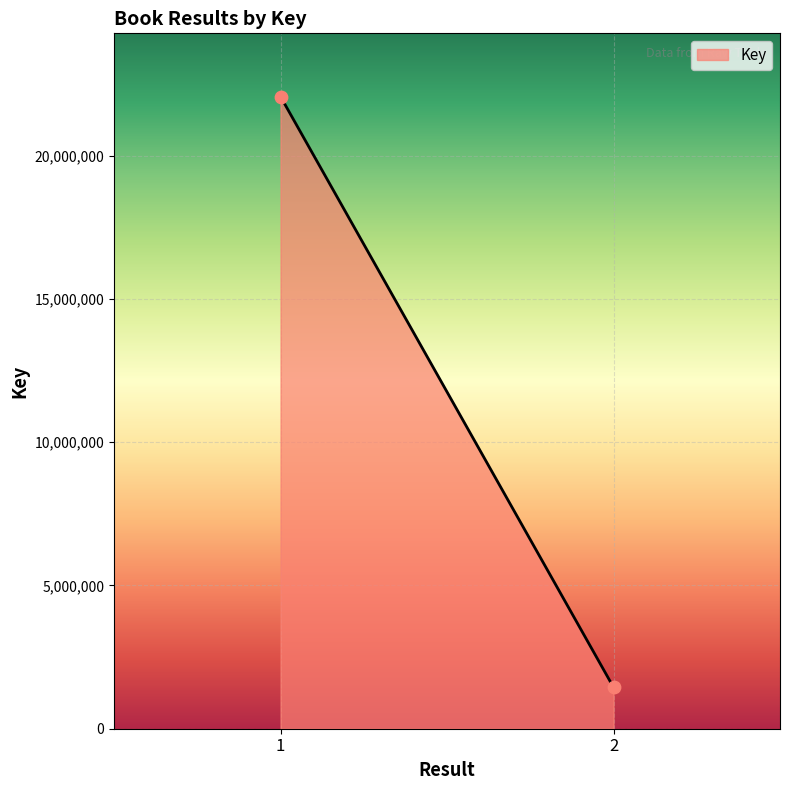

What is the range of Y values (max minus min)?

20618045